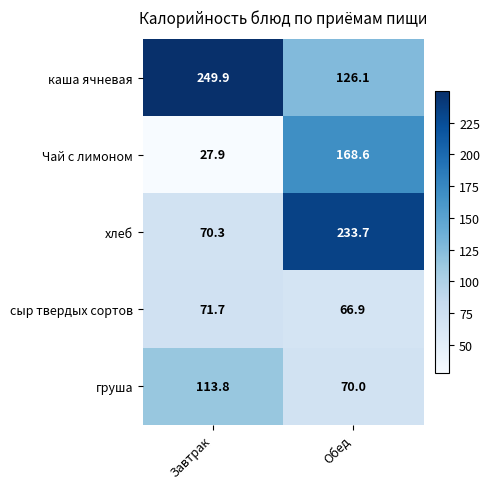

What is the difference between the Чай с лимоном values at Обед and Завтрак?

140.7